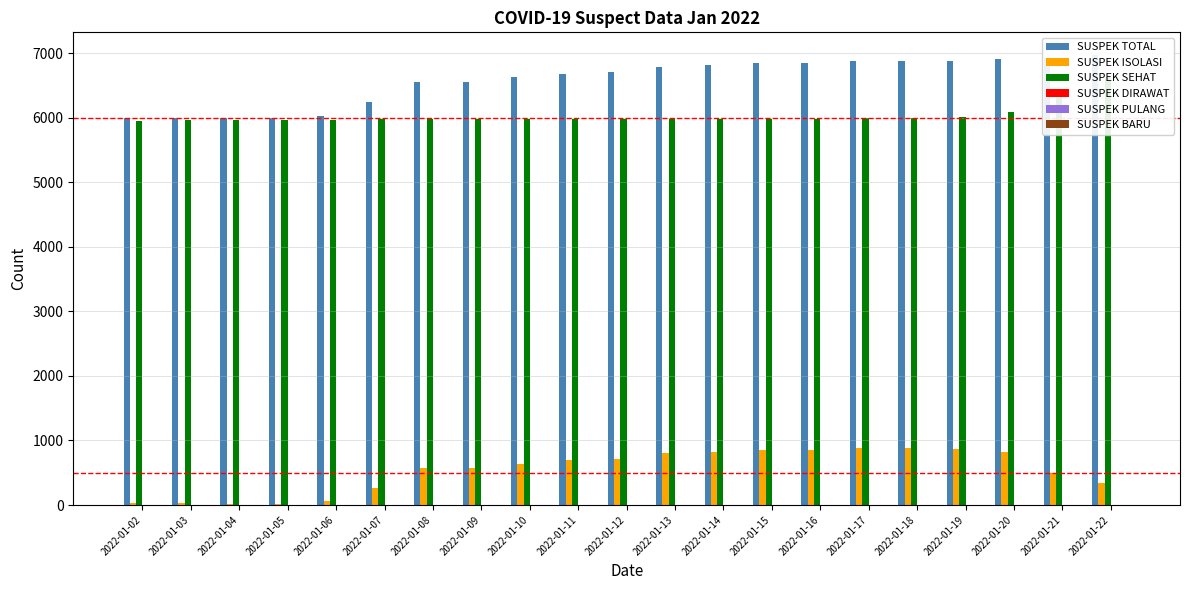

Is the value of SUSPEK TOTAL at 2022-01-03 greater than the value of SUSPEK DIRAWAT at 2022-01-17?

Yes